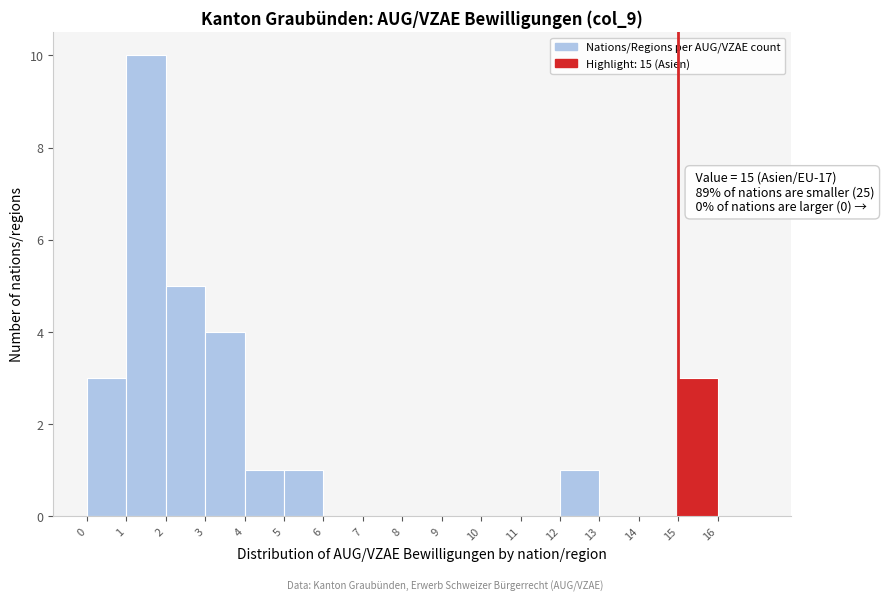

Over which range of the x-axis is the bar tallest?

1 to 2